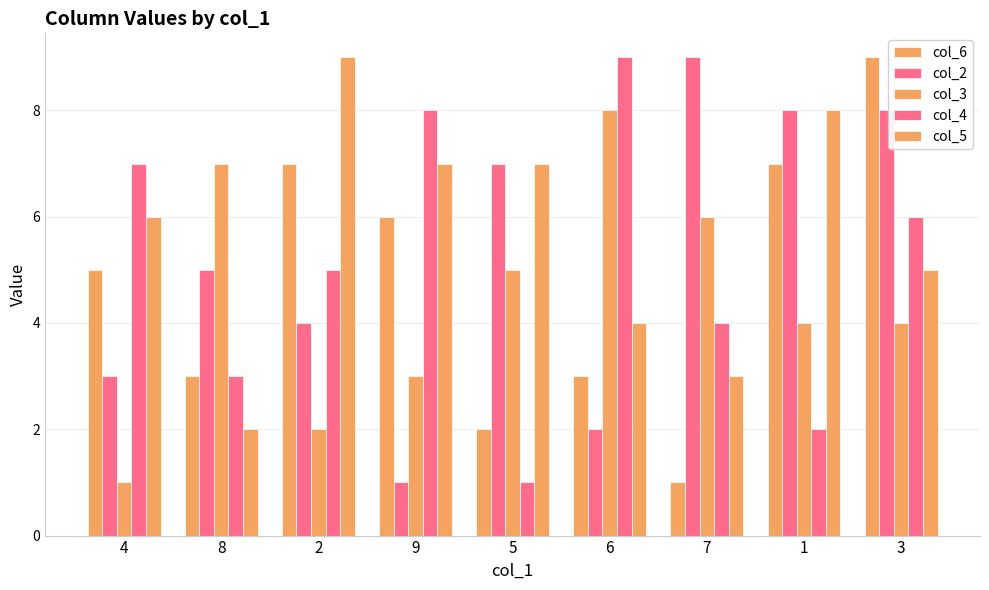

Rank the series at 7 from lowest to highest value.

col_6, col_5, col_4, col_3, col_2